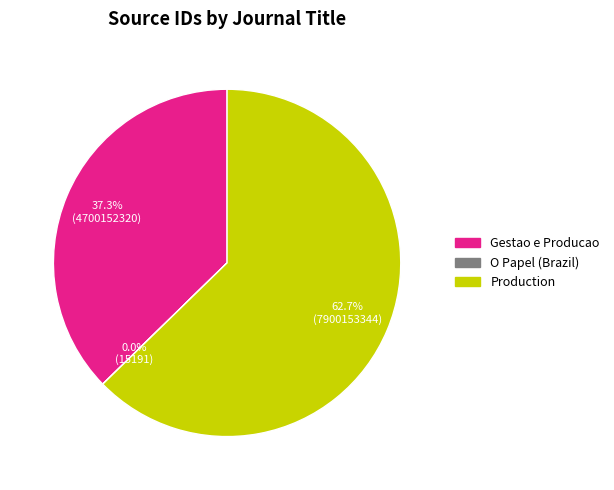

Is it true that Gestao e Producao is 47% of the pie?

False